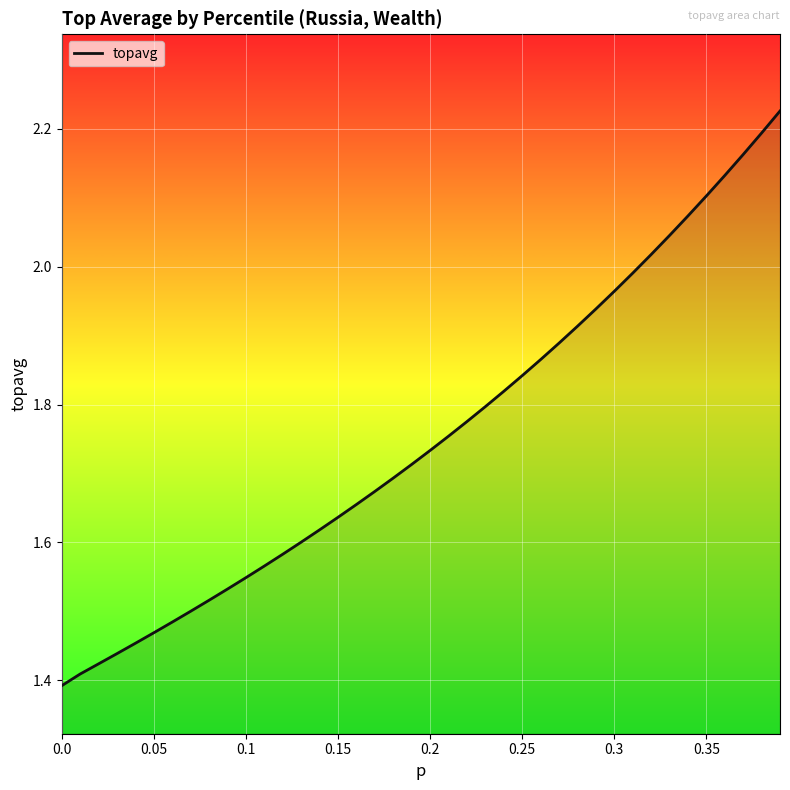

What is the difference between the maximum and minimum values?

0.8